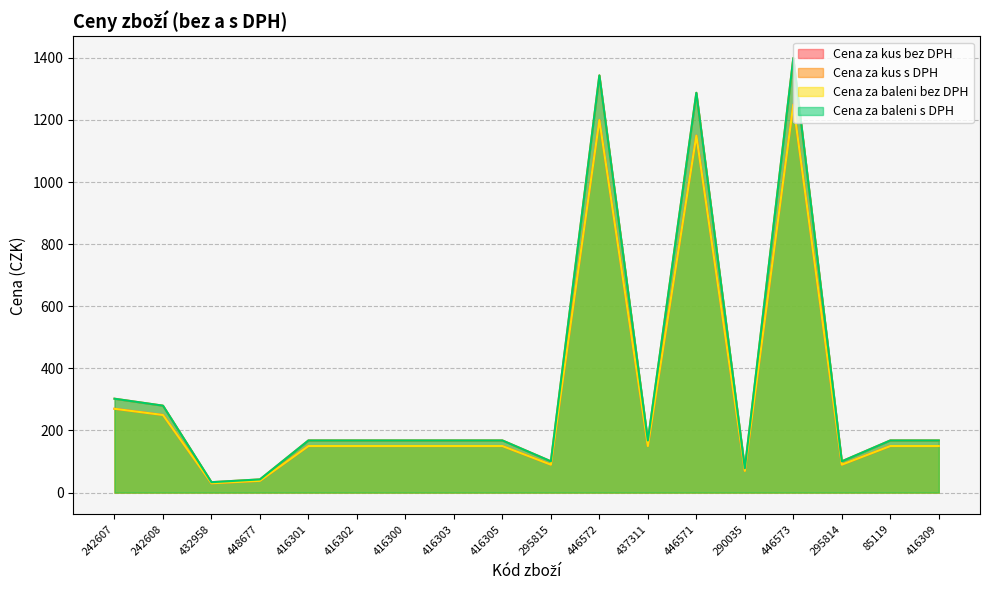

At 416309, list the series in order from largest to smallest.

Cena za kus s DPH, Cena za baleni s DPH, Cena za kus bez DPH, Cena za baleni bez DPH